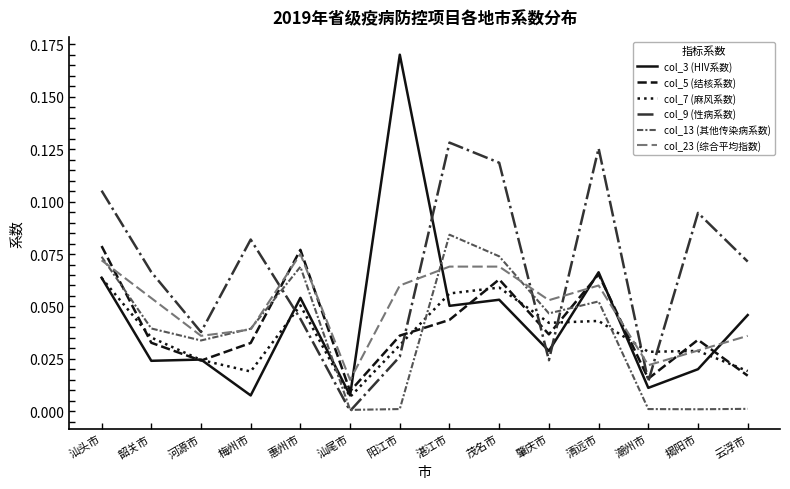

Which series ends up on top after the final intersection of col_13 (其他传染病系数) and col_7 (麻风系数)?

col_7 (麻风系数)